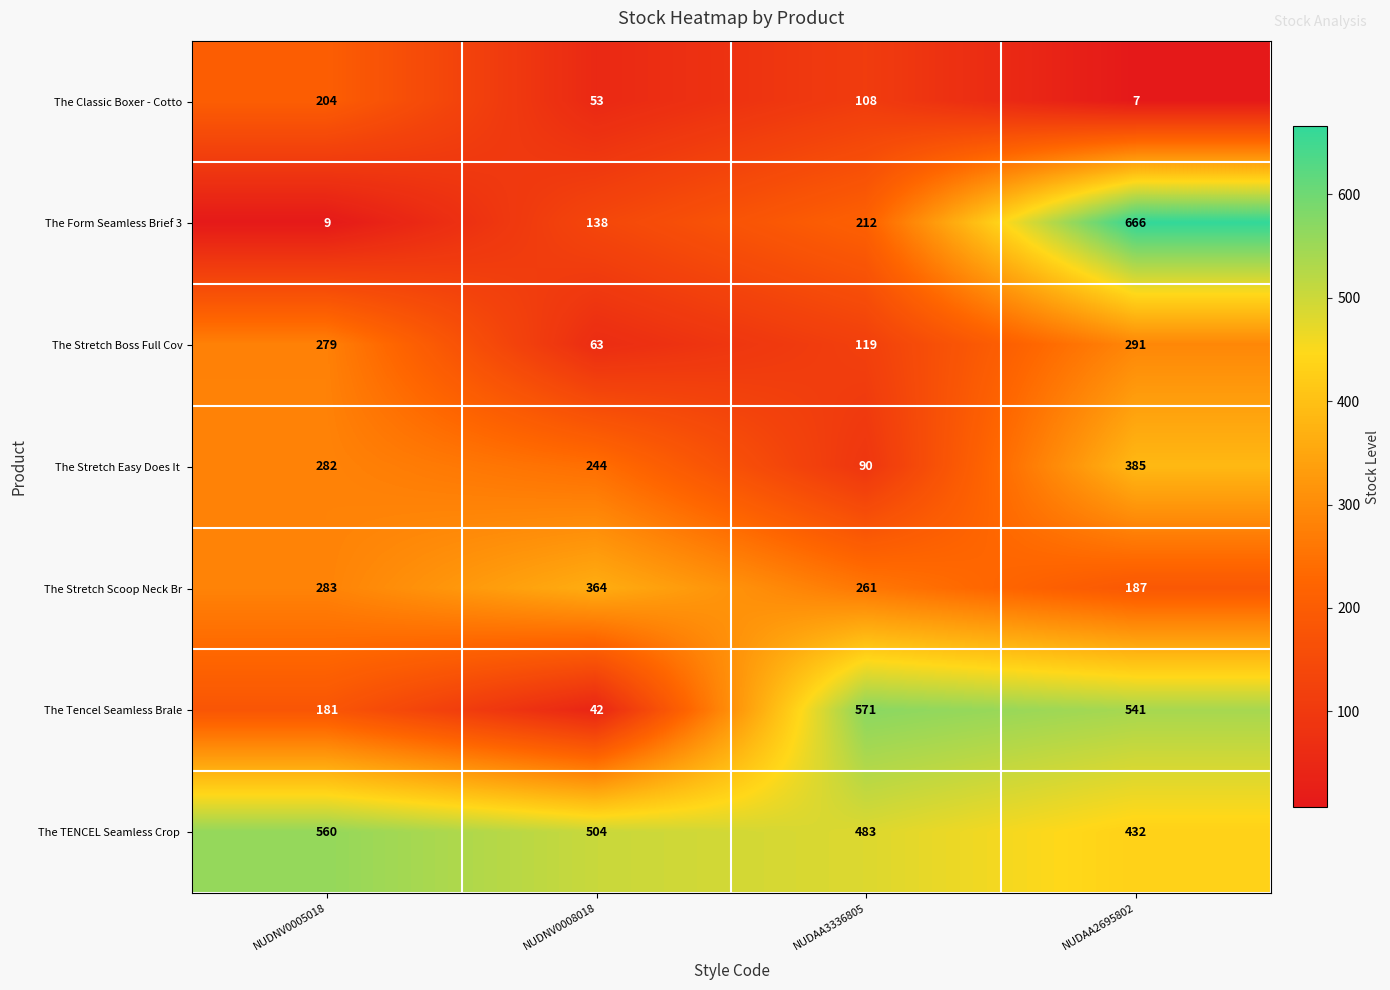

What is the maximum value shown in the chart?

666